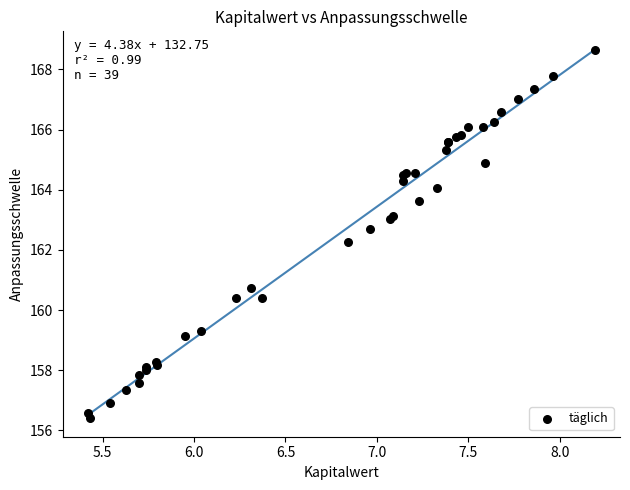

What Y value in the scatter plot is closest to 162?

162.3